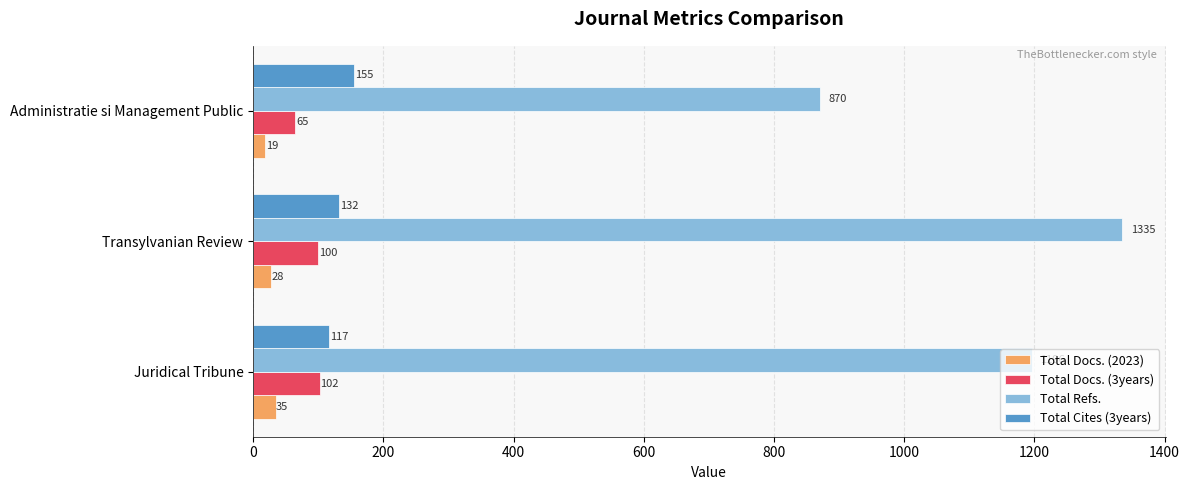

Rank the categories by Total Docs. (2023) value from highest to lowest.

Juridical Tribune, Transylvanian Review, Administratie si Management Public